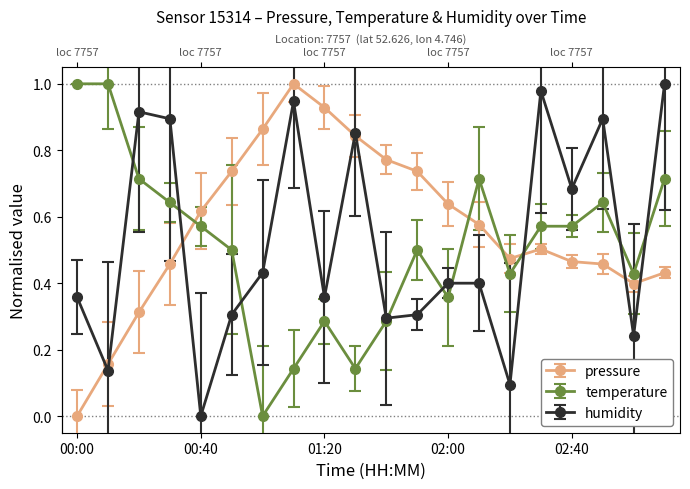

The humidity series shows 0.6 at 01:10. True or false?

False